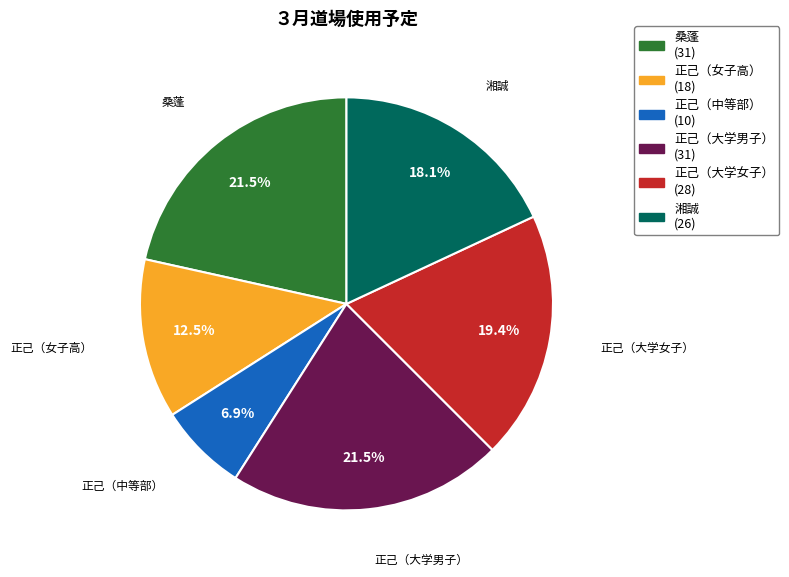

Do 正己（中等部） and 正己（大学女子） together represent more than half of the pie?

No